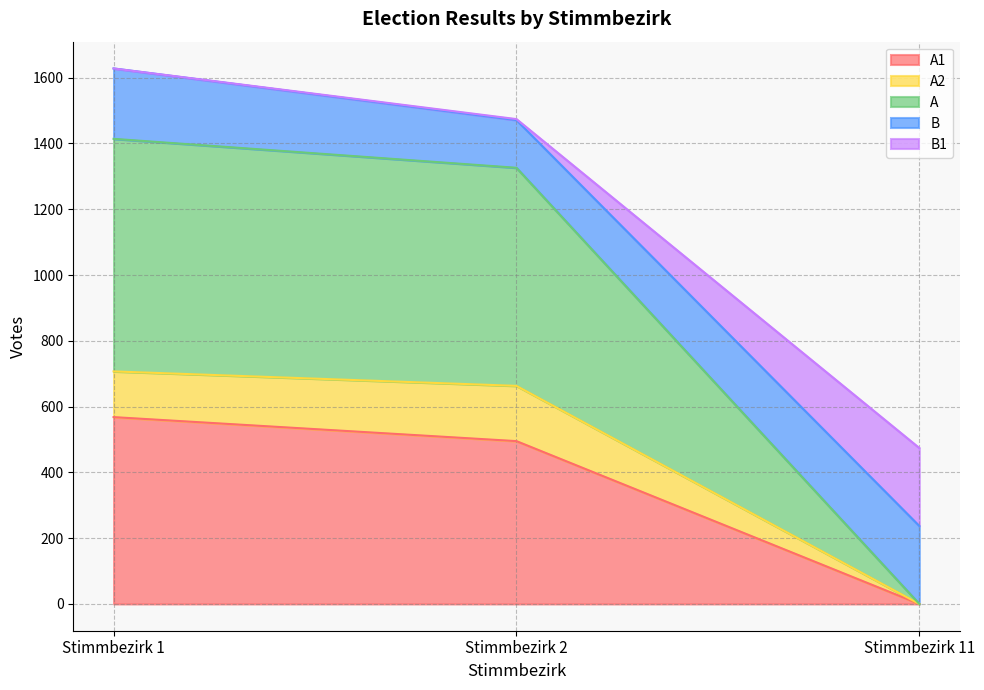

Rank the categories by A value from lowest to highest.

Stimmbezirk 11, Stimmbezirk 2, Stimmbezirk 1